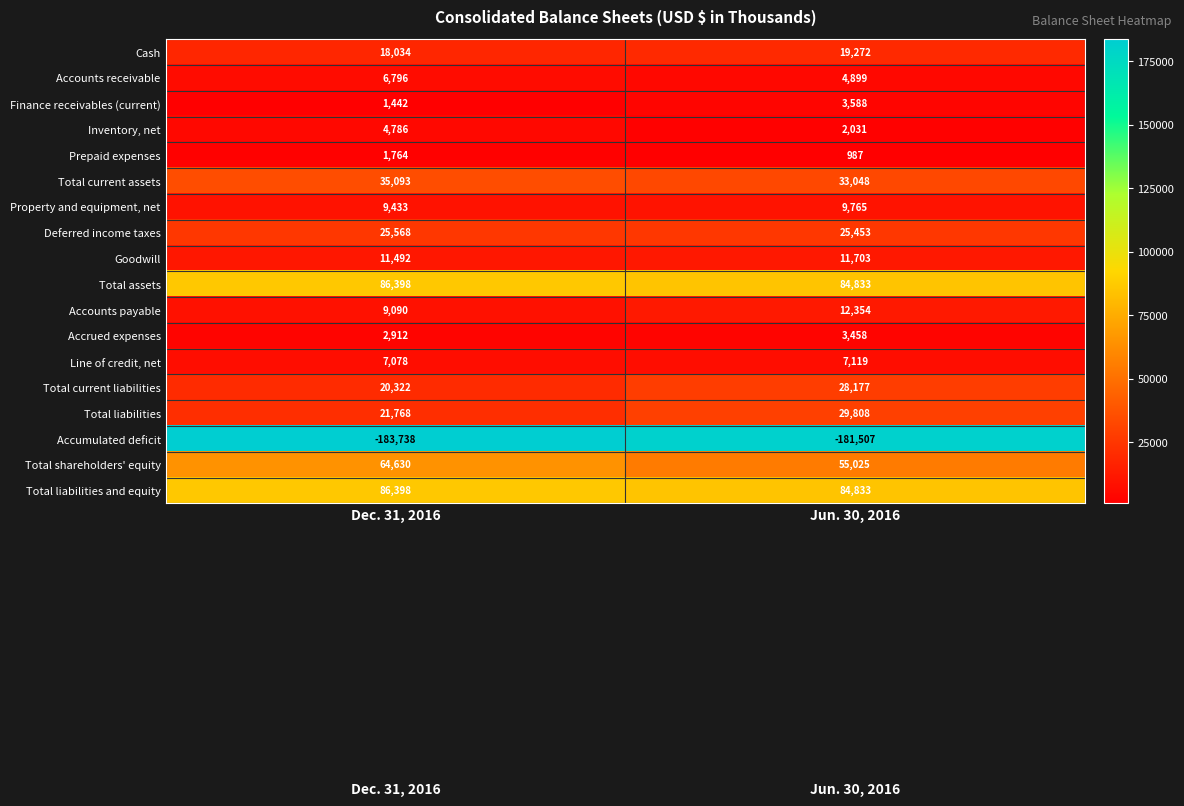

What is the maximum value for Accumulated deficit?

-181507